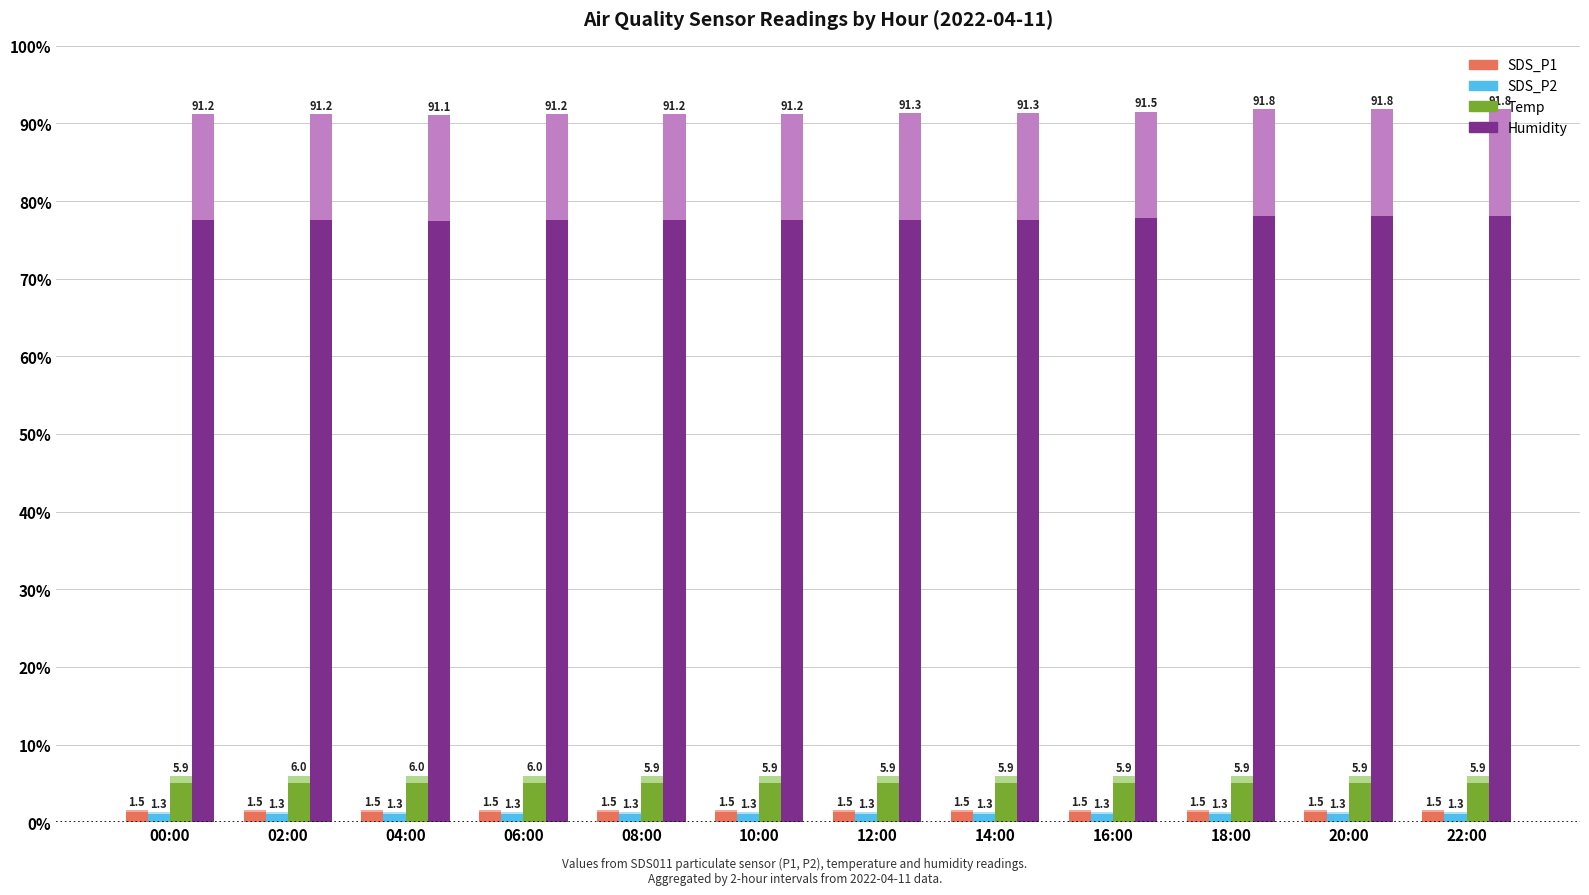

Rank the categories by SDS_P2 value from highest to lowest.

00:00, 02:00, 04:00, 06:00, 08:00, 10:00, 12:00, 14:00, 16:00, 18:00, 20:00, 22:00